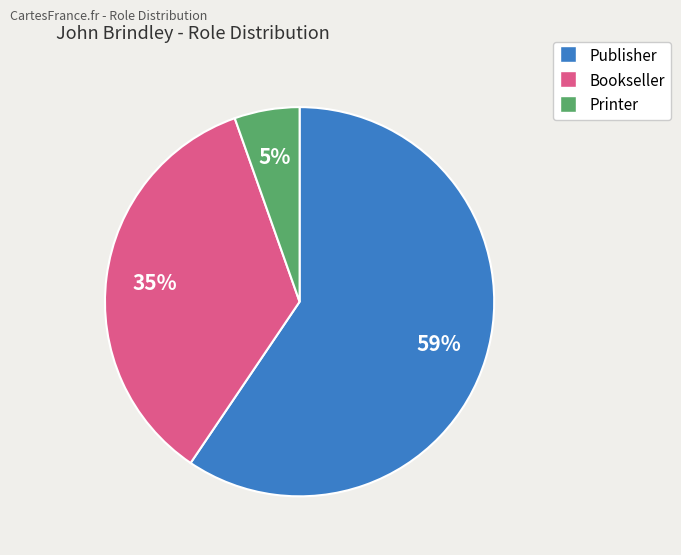

To the nearest percent, what is the average slice percentage?

33%